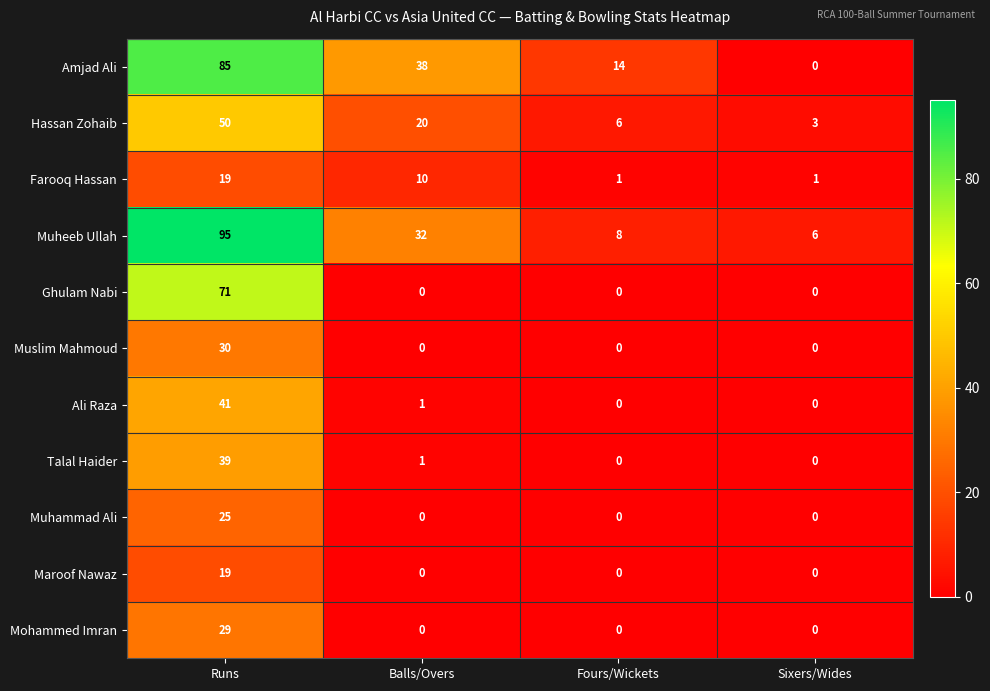

What is the difference between the highest and lowest values at Runs?

76